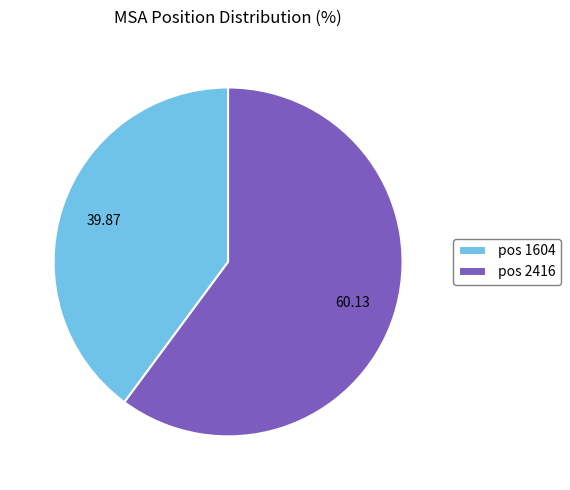

Combined, do pos 1604 and pos 2416 account for over 50%?

Yes